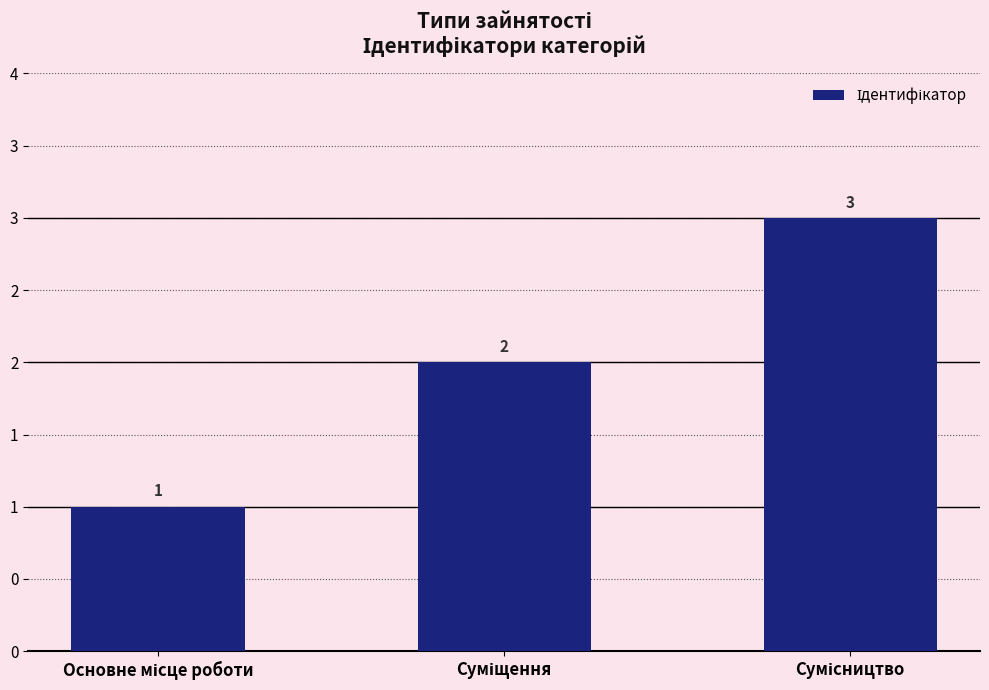

Rank the categories by value from lowest to highest.

Основне місце роботи, Суміщення, Сумісництво